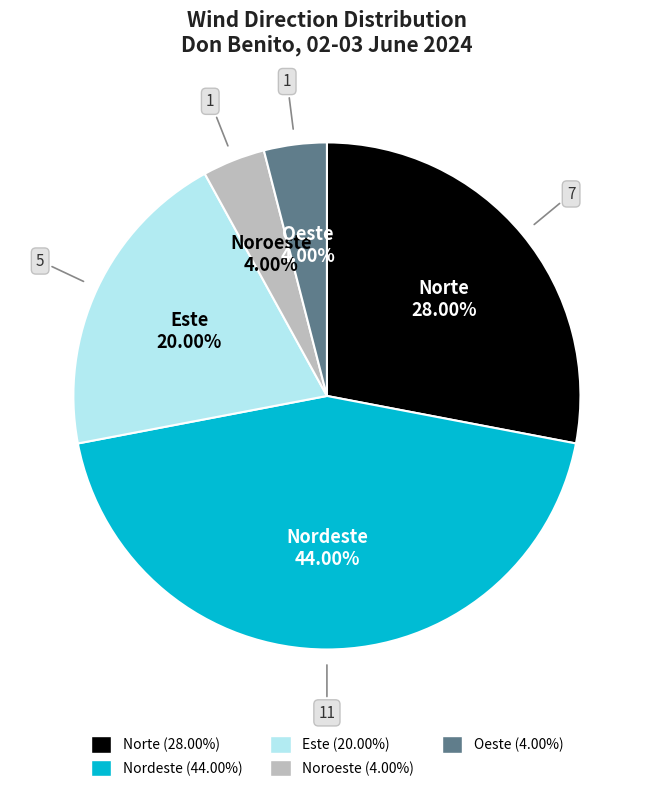

To the nearest percent, what percentage of the pie is Noroeste?

4%